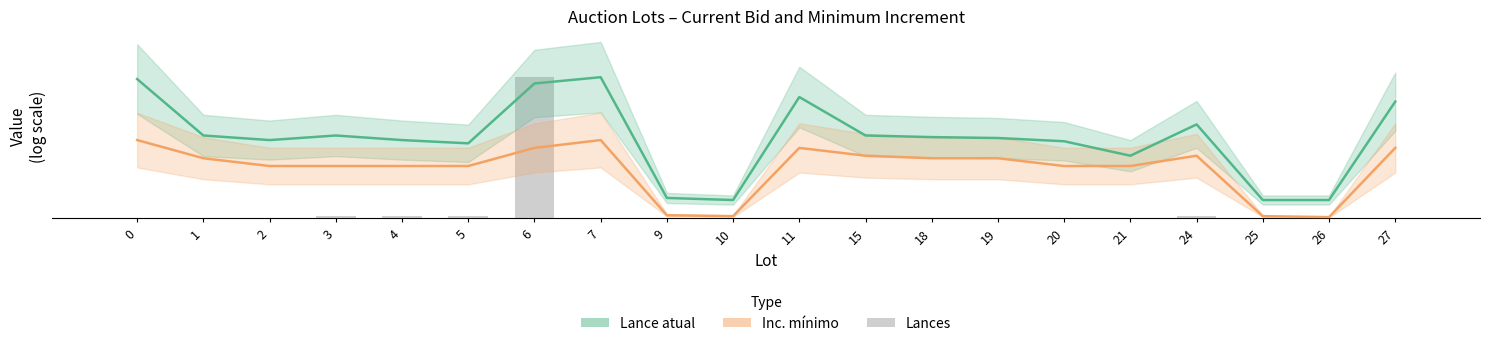

Reading left to right, extract all data points from this chart.

0.0	0.0	0.0	0.2	0.2	0.2	12.5	0.0	0.0	0.0	0.0	0.0	0.0	0.0	0.0	0.0	0.2	0.0	0.0	0.0